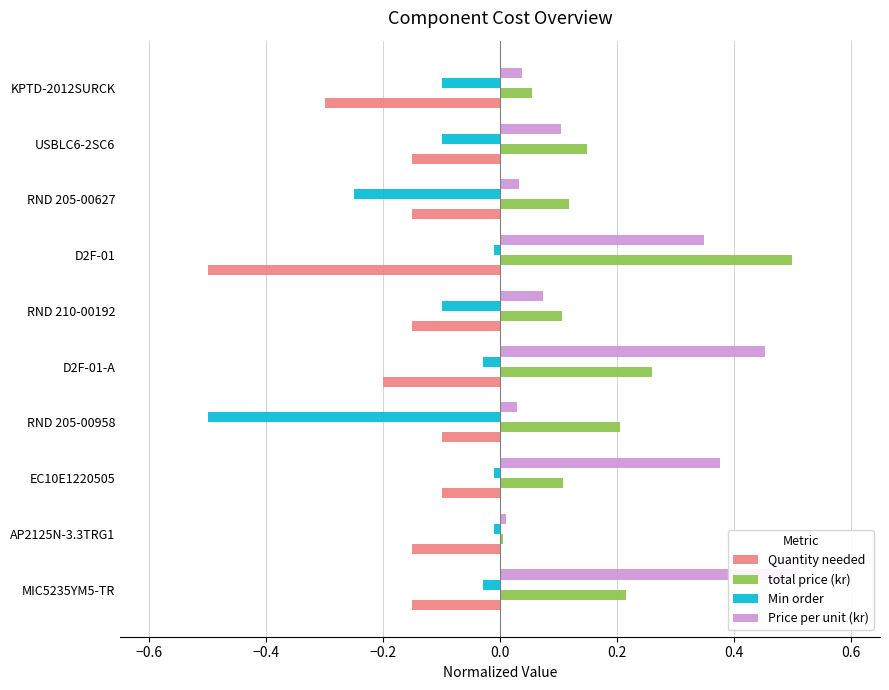

Which series has the widest spread of values?

total price (kr)